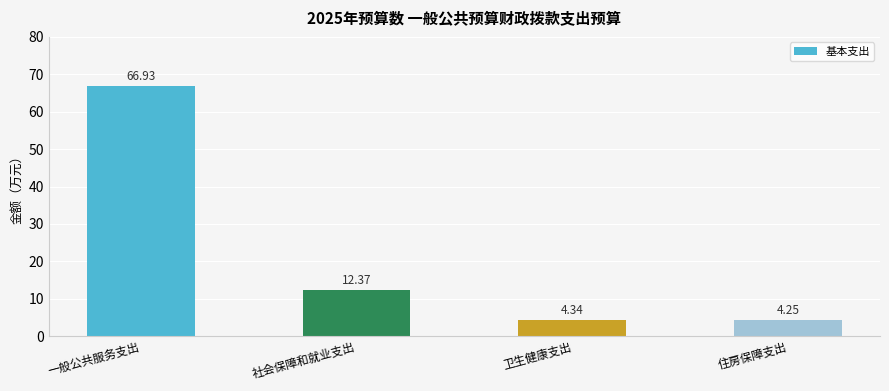

Are the bars horizontal?

No